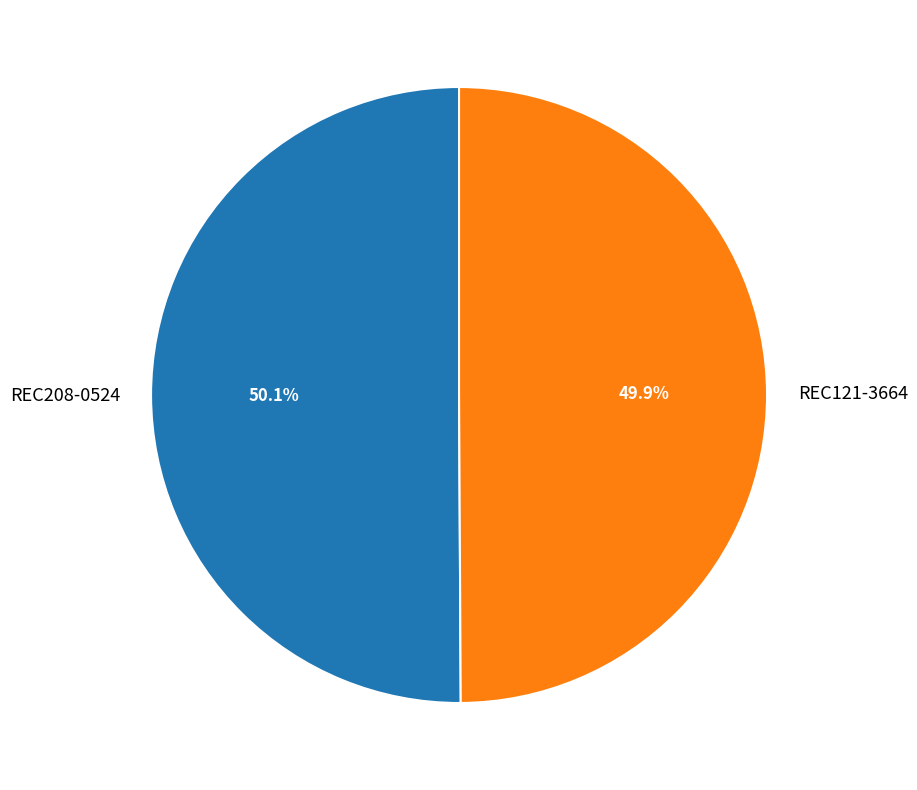

Is there a majority slice in this chart?

Yes